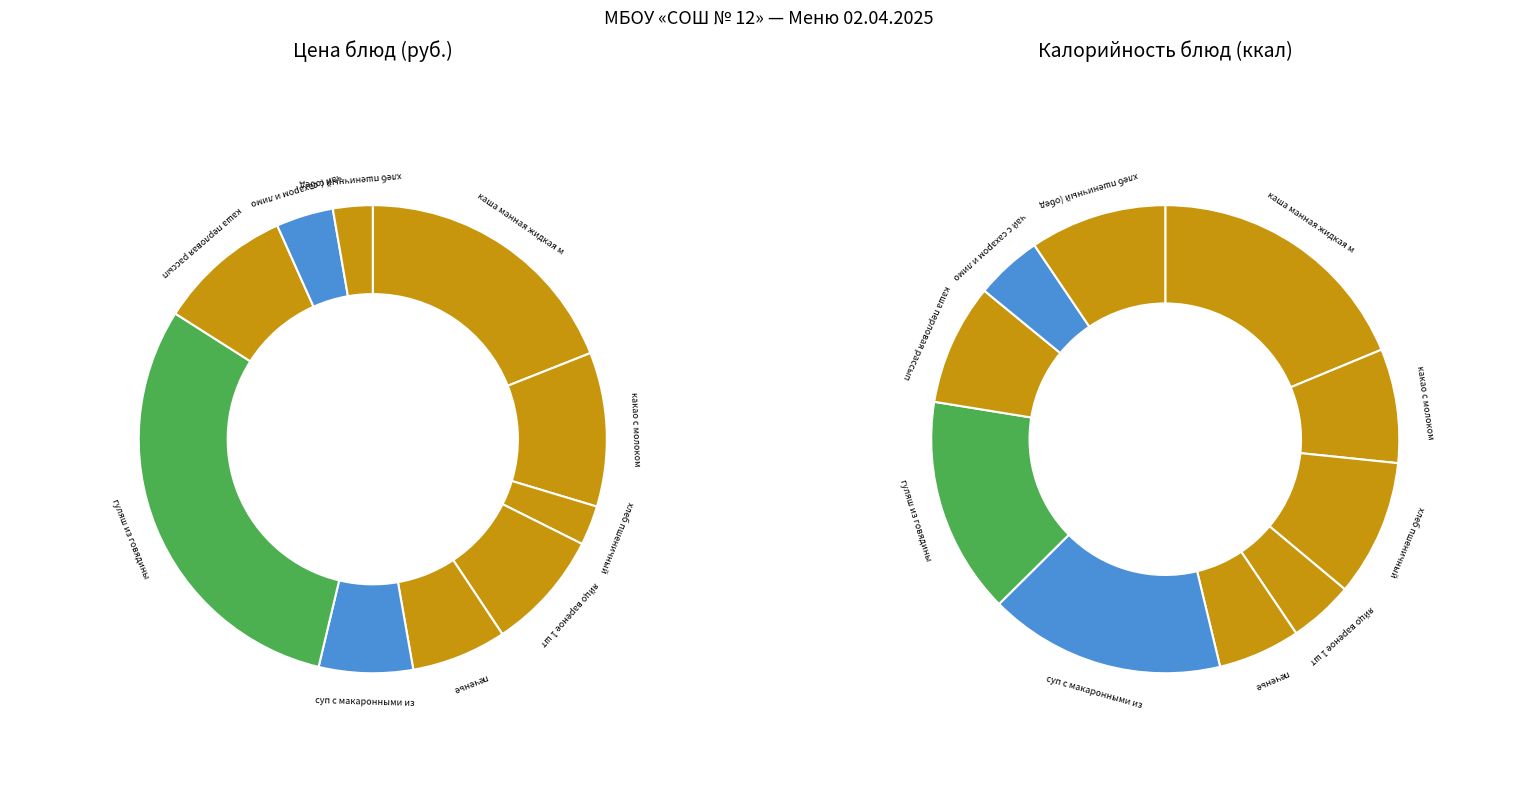

Is there a majority slice in this chart?

No